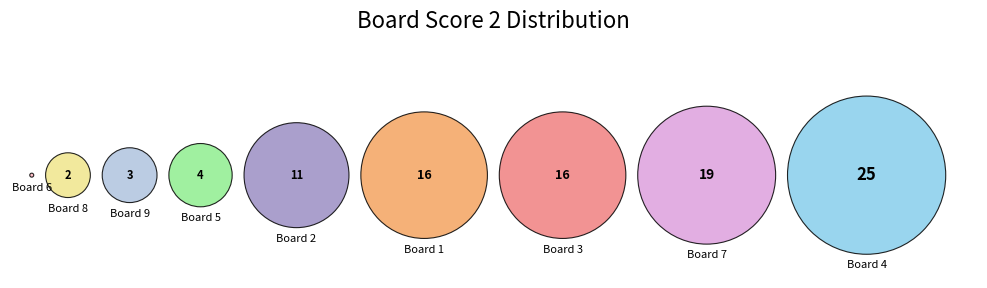

Count the number of slices in the pie.

9